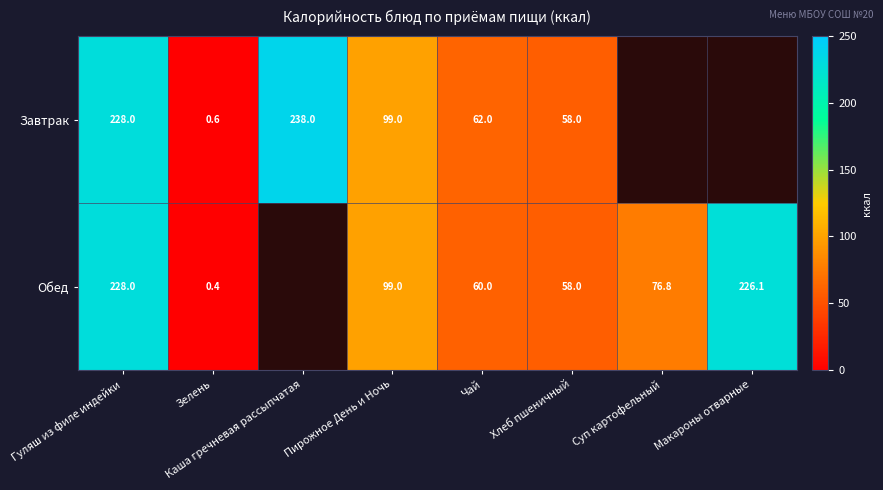

True or false: Завтрак has a value of 81.0 at Хлеб пшеничный.

False